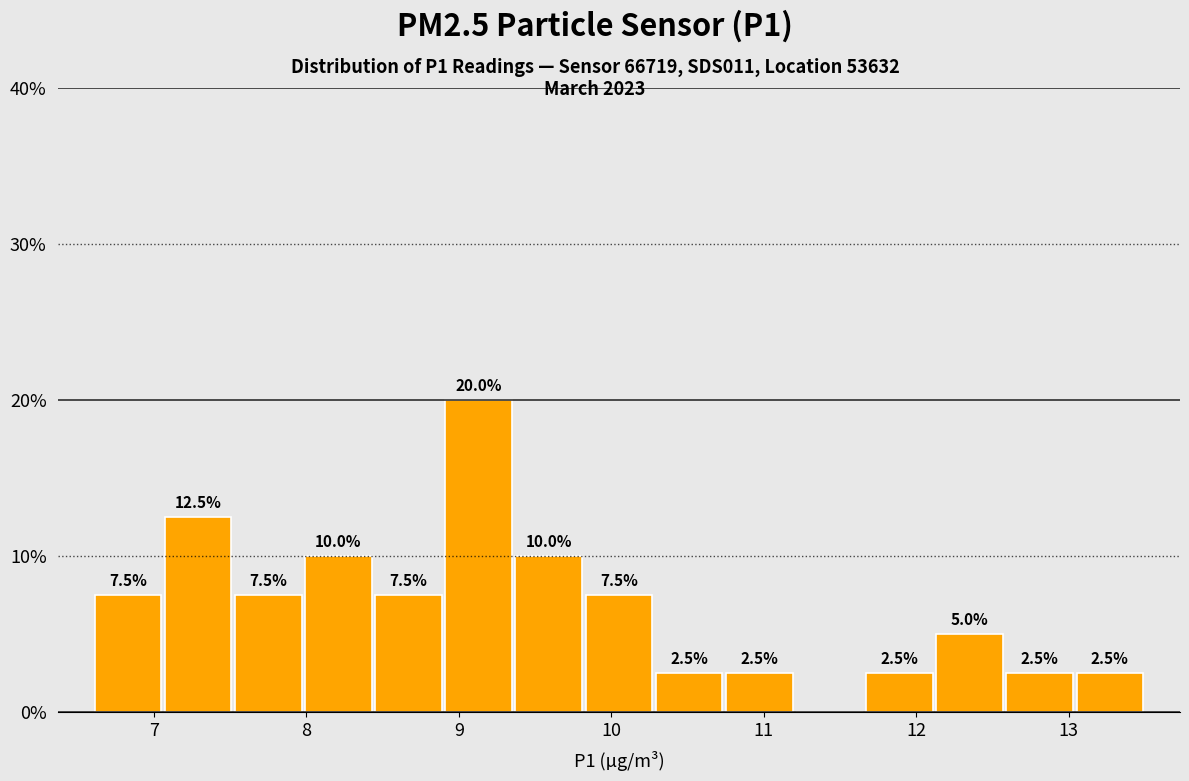

Over which range of the x-axis is the bar tallest?

8.90 to 9.36